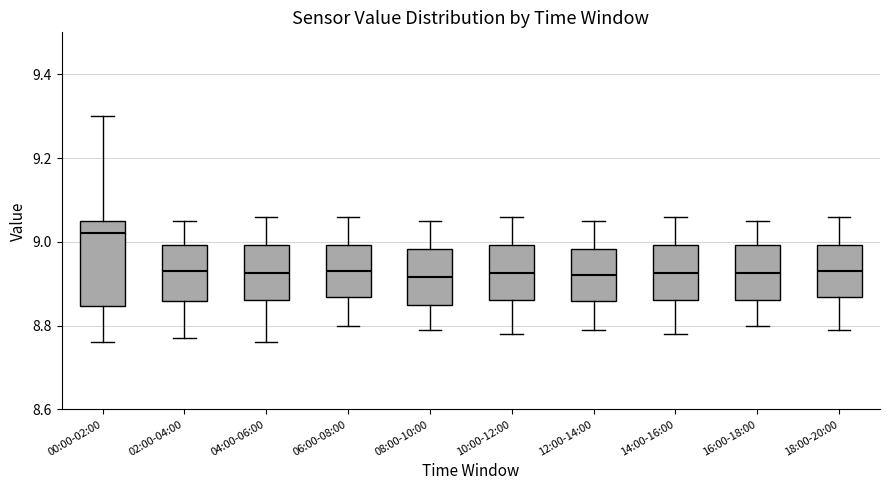

Comparing the boxes themselves (not the whiskers), which one is the tallest?

00:00-02:00